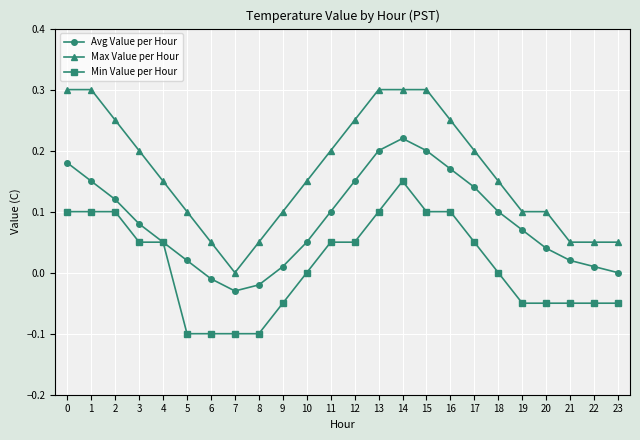

How many positive values does the Max Value per Hour series have?

23